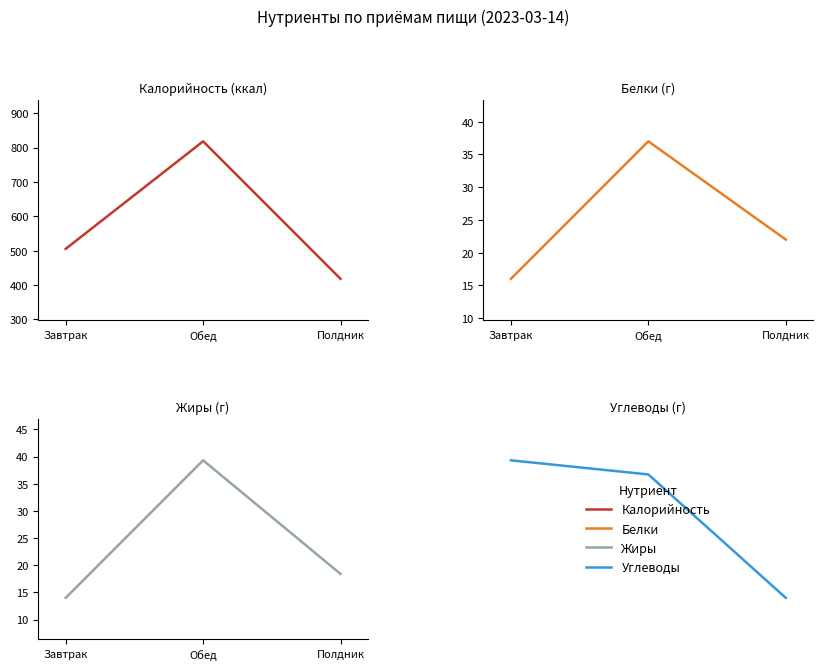

Which series has the widest spread of values?

Калорийность